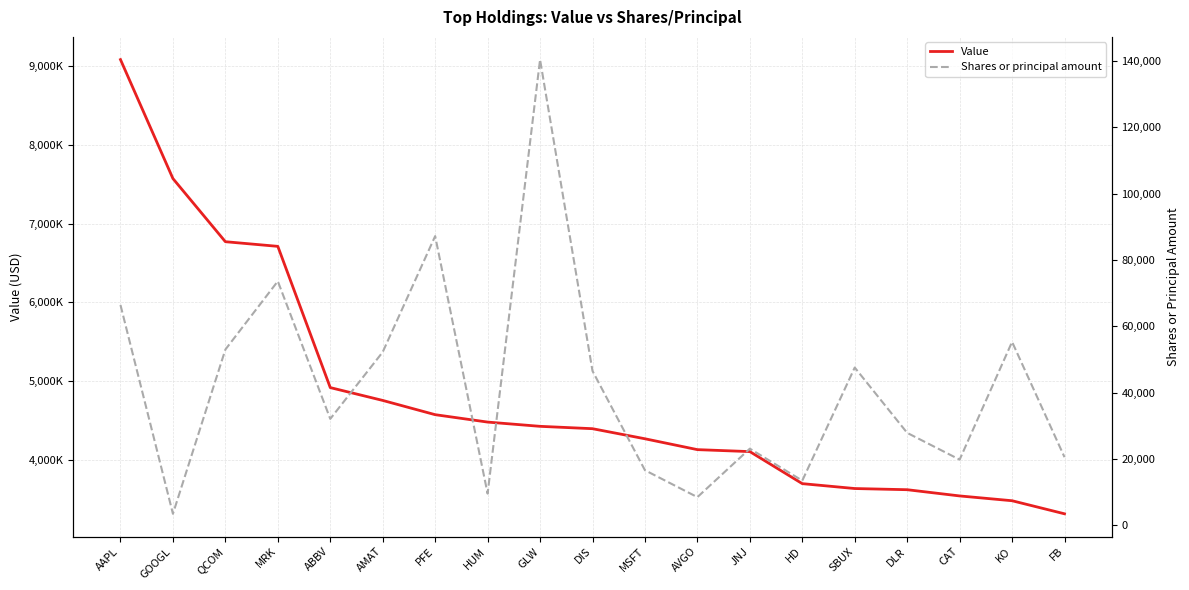

Is it true that Shares or principal amount equals 66425 at AAPL?

True